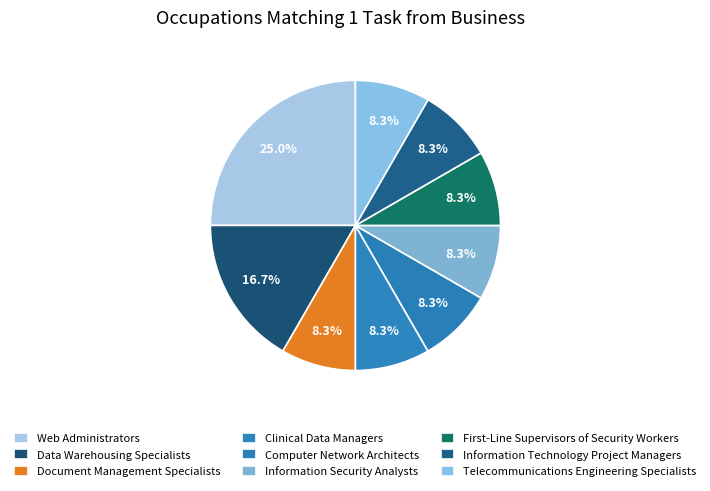

Rank the categories by value from highest to lowest.

Web Administrators, Data Warehousing Specialists, Document Management Specialists, Clinical Data Managers, Computer Network Architects, Information Security Analysts, First-Line Supervisors of Security Workers, Information Technology Project Managers, Telecommunications Engineering Specialists